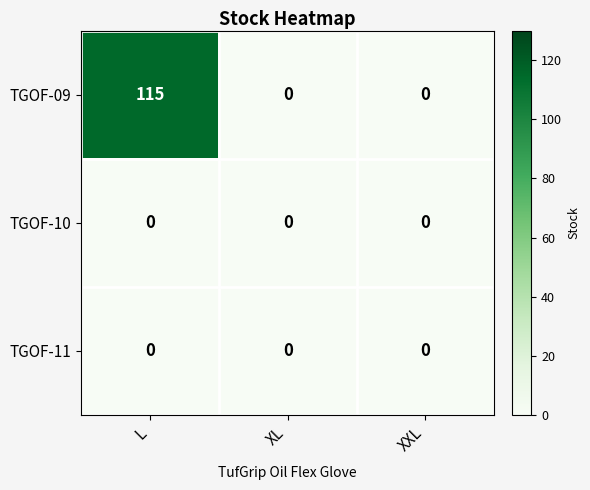

What is the greatest value displayed?

115